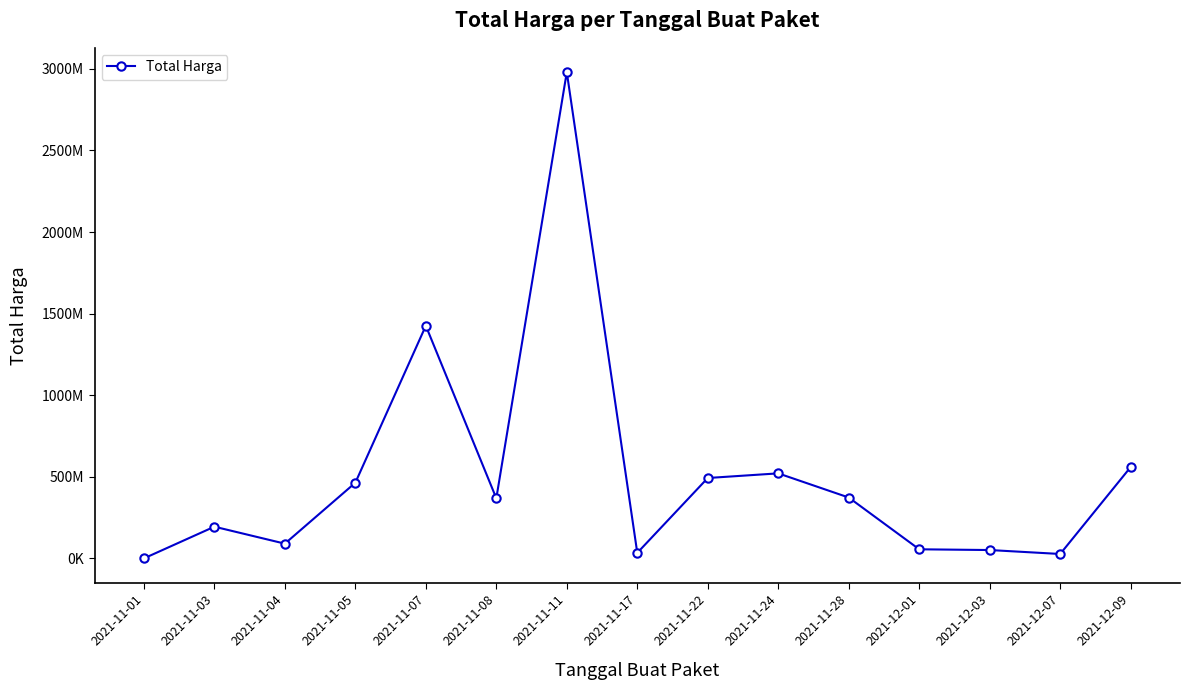

What is the label of the 10th point from the right?

2021-11-08